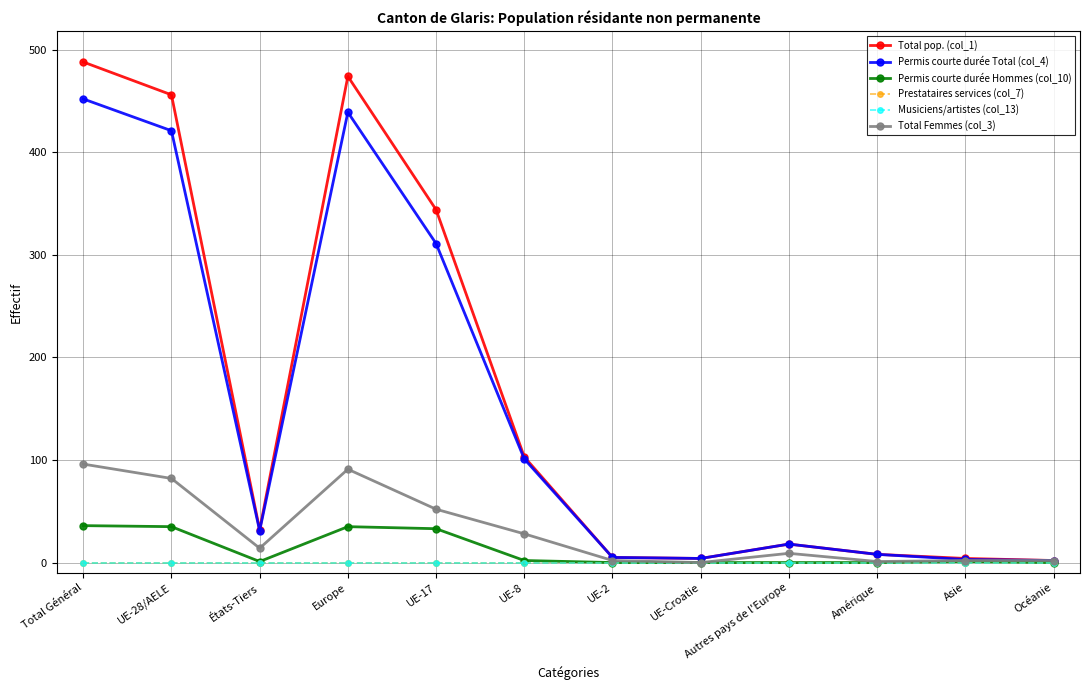

What is the sum of the Permis courte durée Total (col_4) values at Amérique and Europe?

447